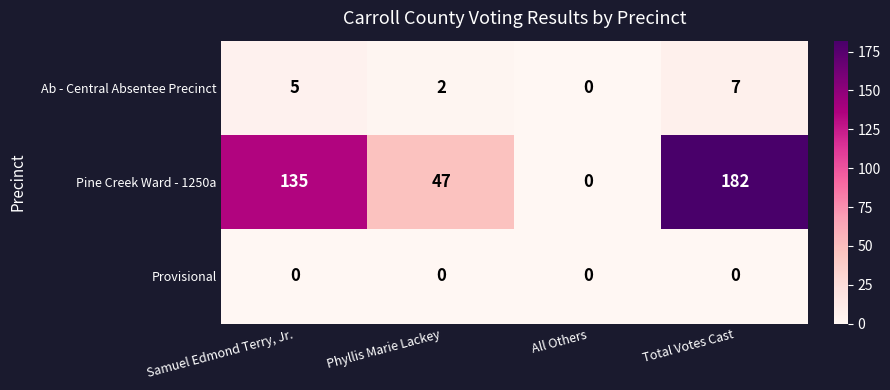

The value of Ab - Central Absentee Precinct at Total Votes Cast is 7. True or false?

True